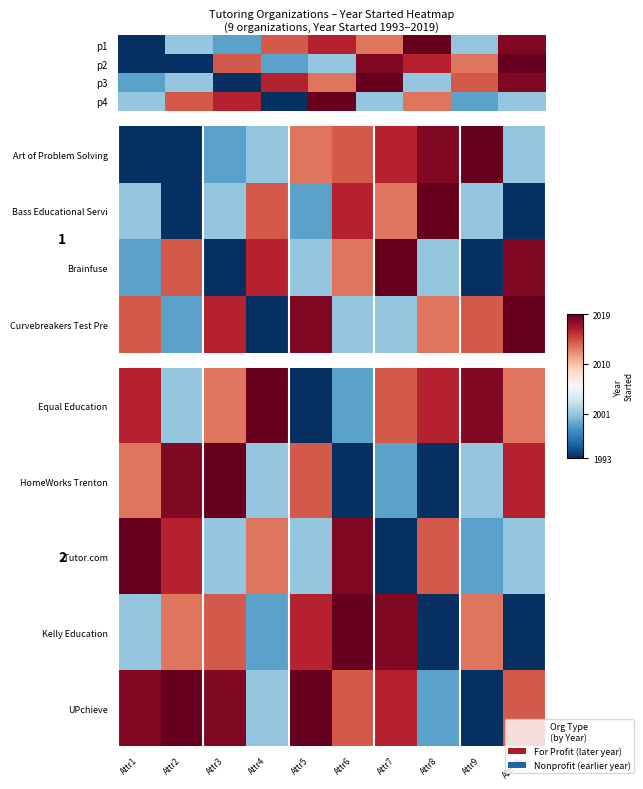

Is it true that Equal Education equals 1.4 at Attr7?

False